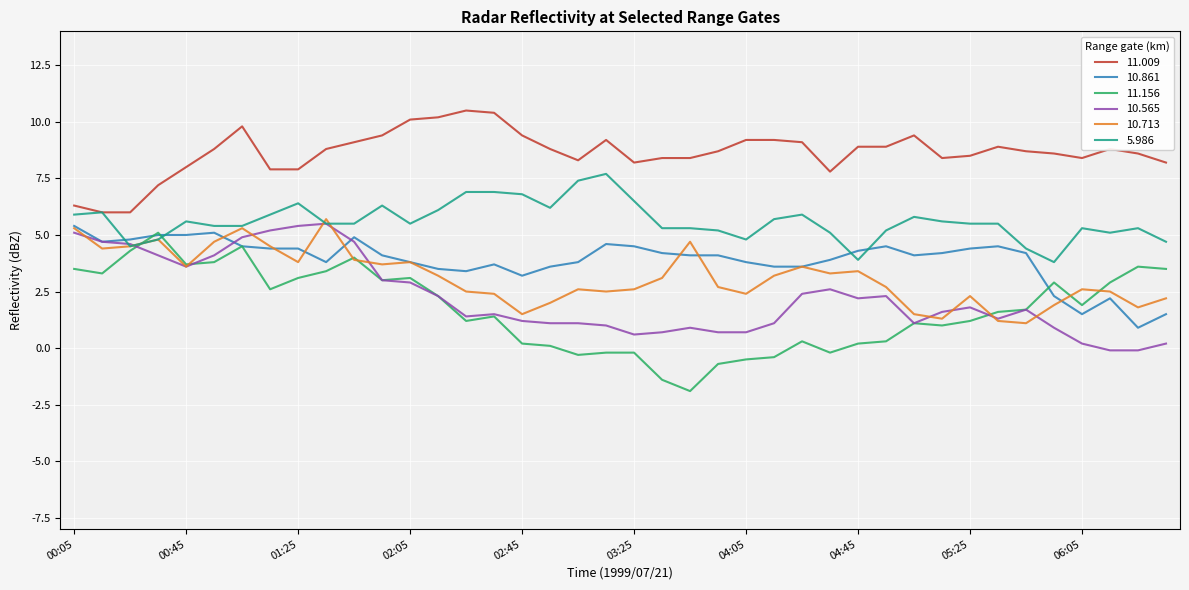

What is the highest value of the 10.565 series?

5.5